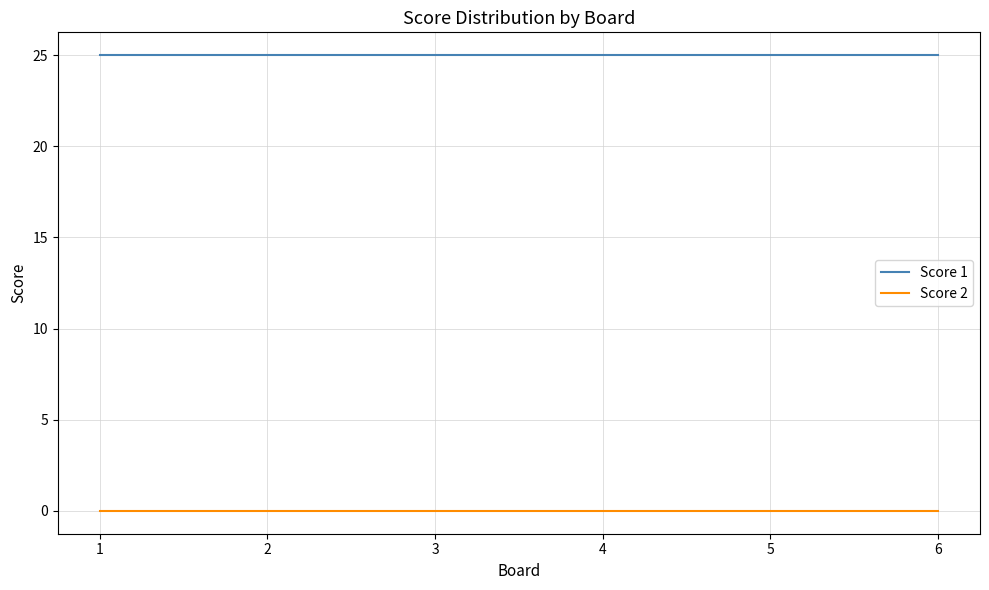

True or false: Score 2 and Score 1 cross at least once.

False